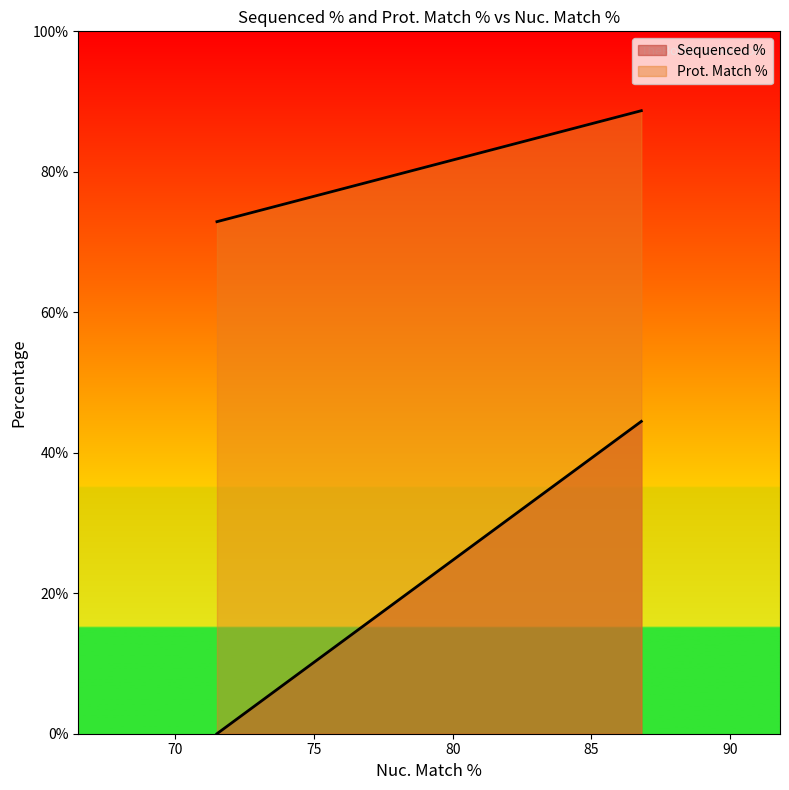

What are all the series names shown in the legend?

Sequenced %, Prot. Match %